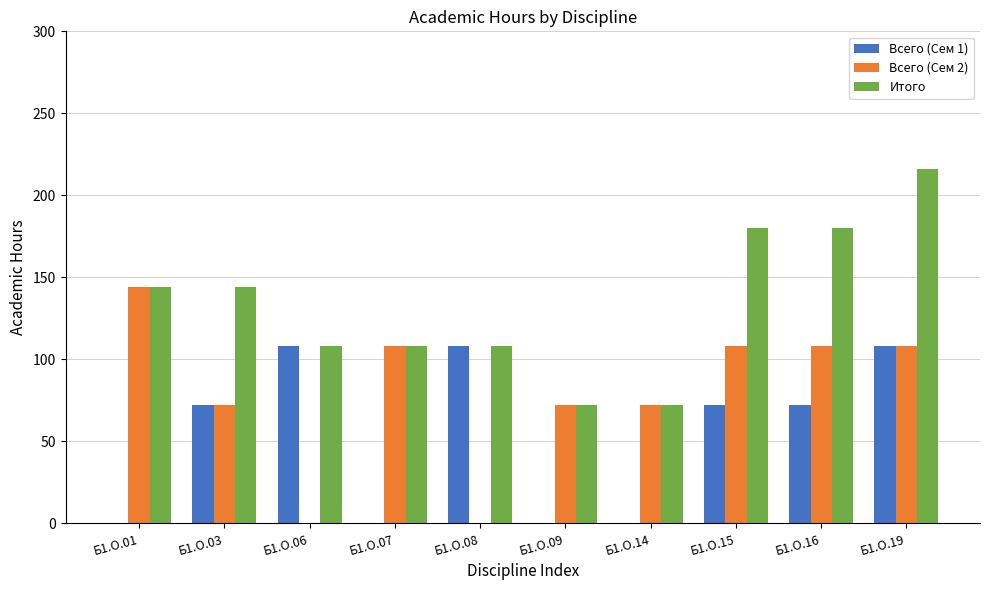

Which series changed the most between Б1.О.09 and Б1.О.16?

Итого